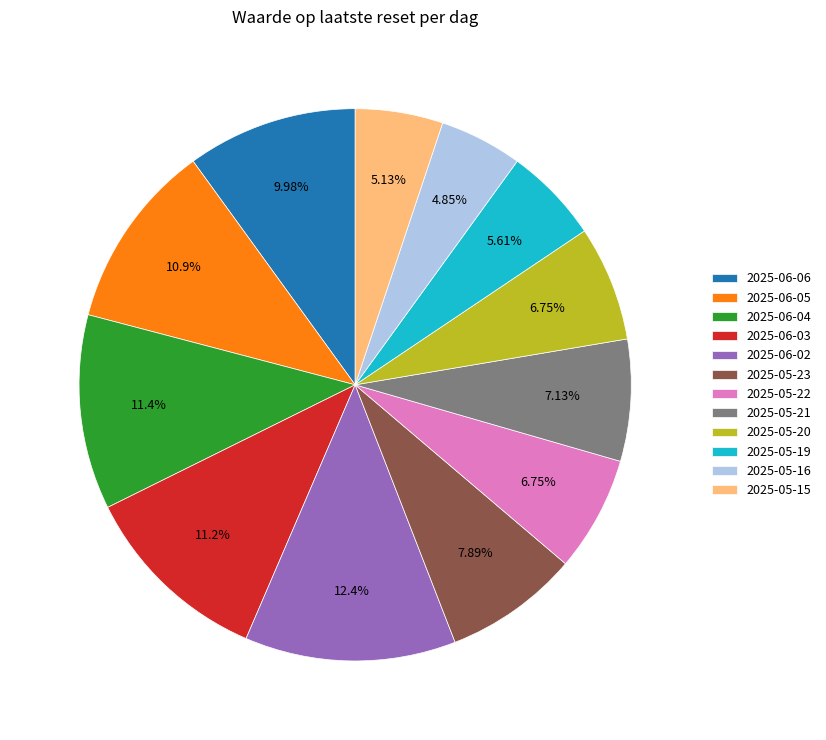

What percentage is NOT represented by 2025-05-22?

93.3%